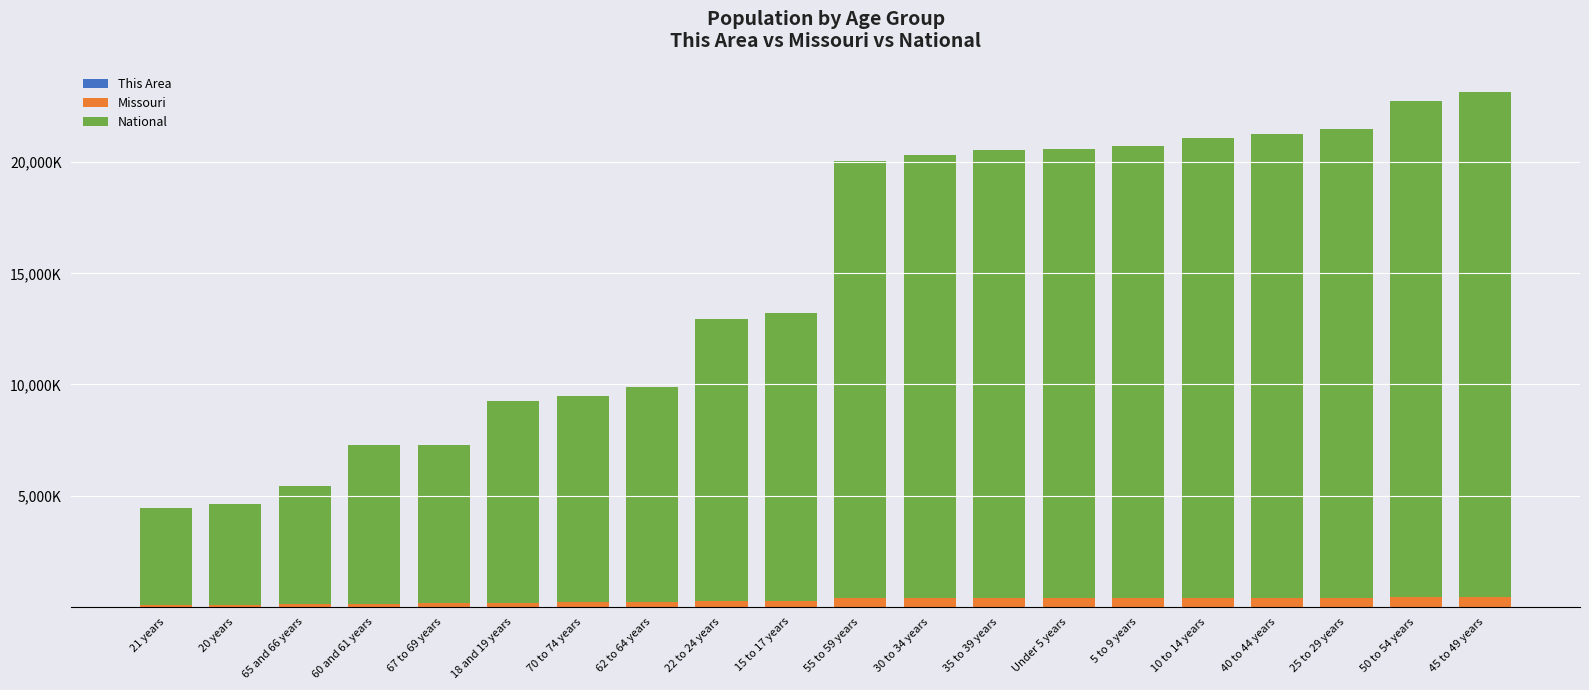

What is the sum of the This Area values at 55 to 59 years and 30 to 34 years?

1.8